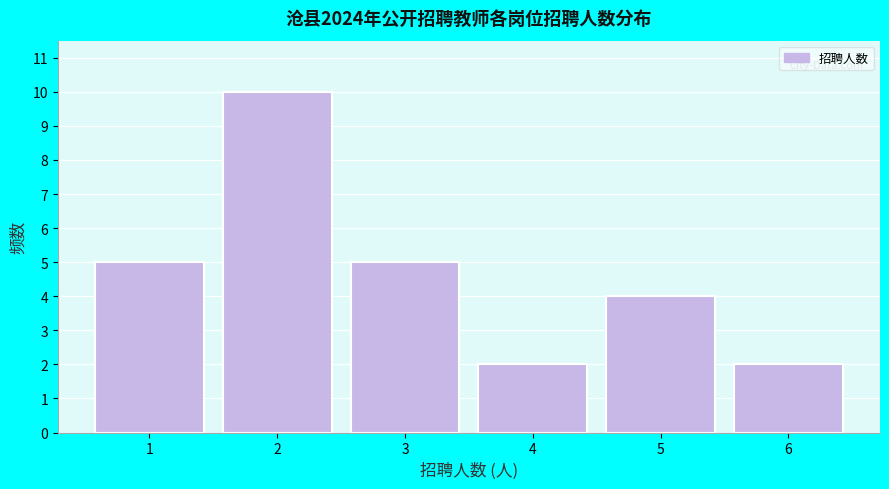

Reading right to left, transcribe all the data shown in this chart.

6=2	5=4	4=2	3=5	2=10	1=5